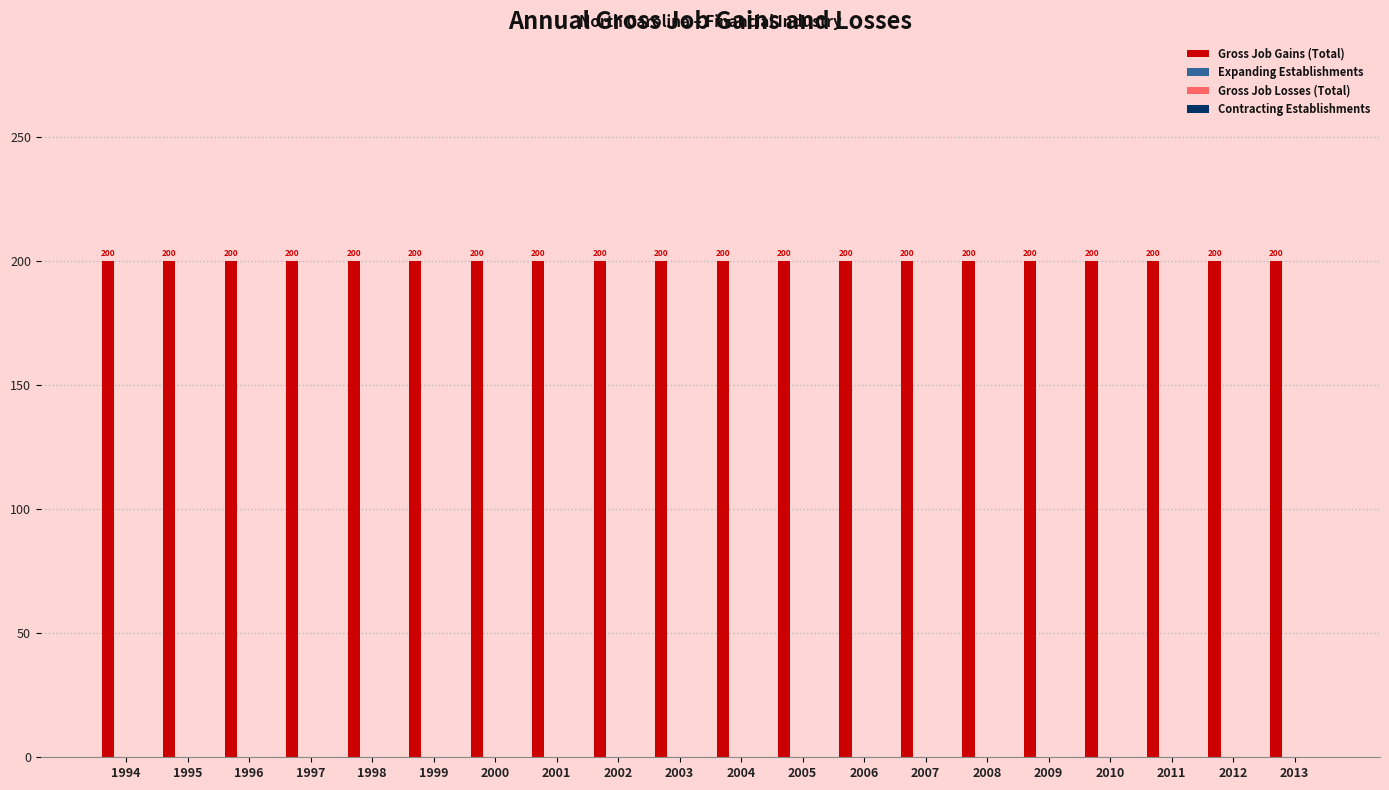

The Gross Job Gains (Total) series shows 100 at 2012. True or false?

False